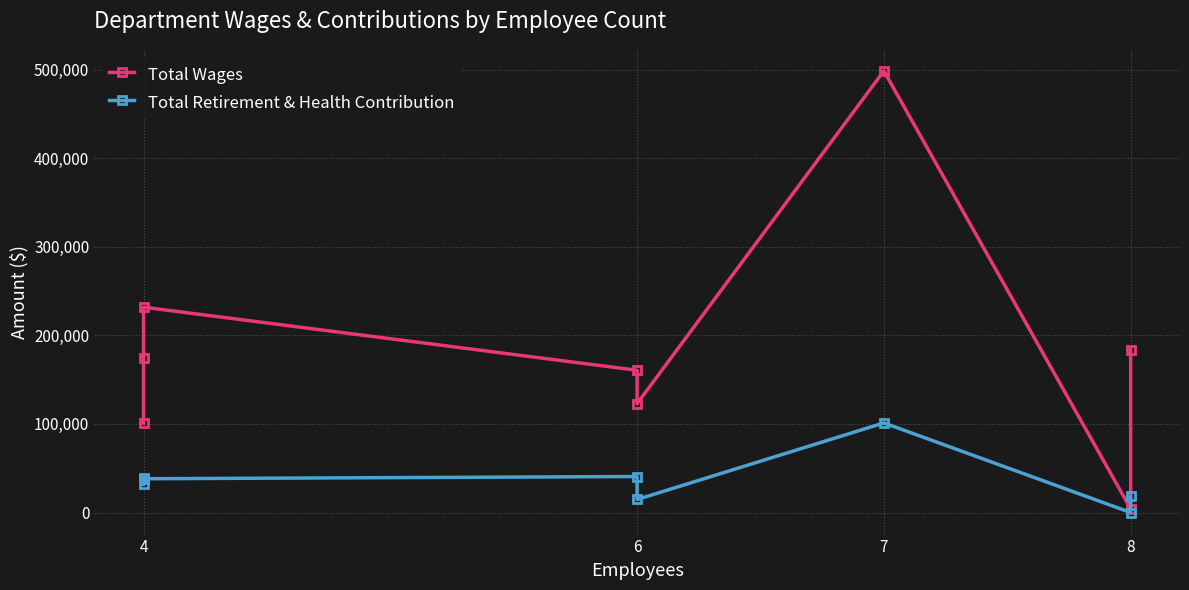

Rank the series by their average value, from highest to lowest.

Total Wages, Total Retirement & Health Contribution